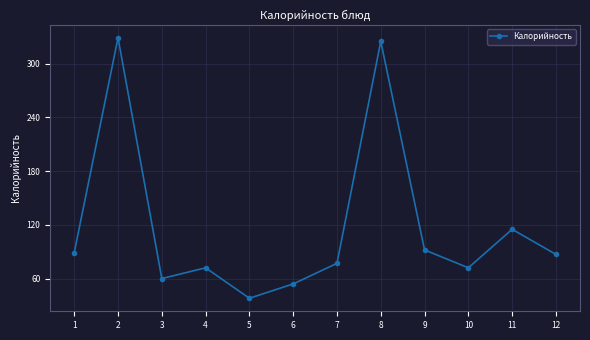

What is the sum of all values?

1410